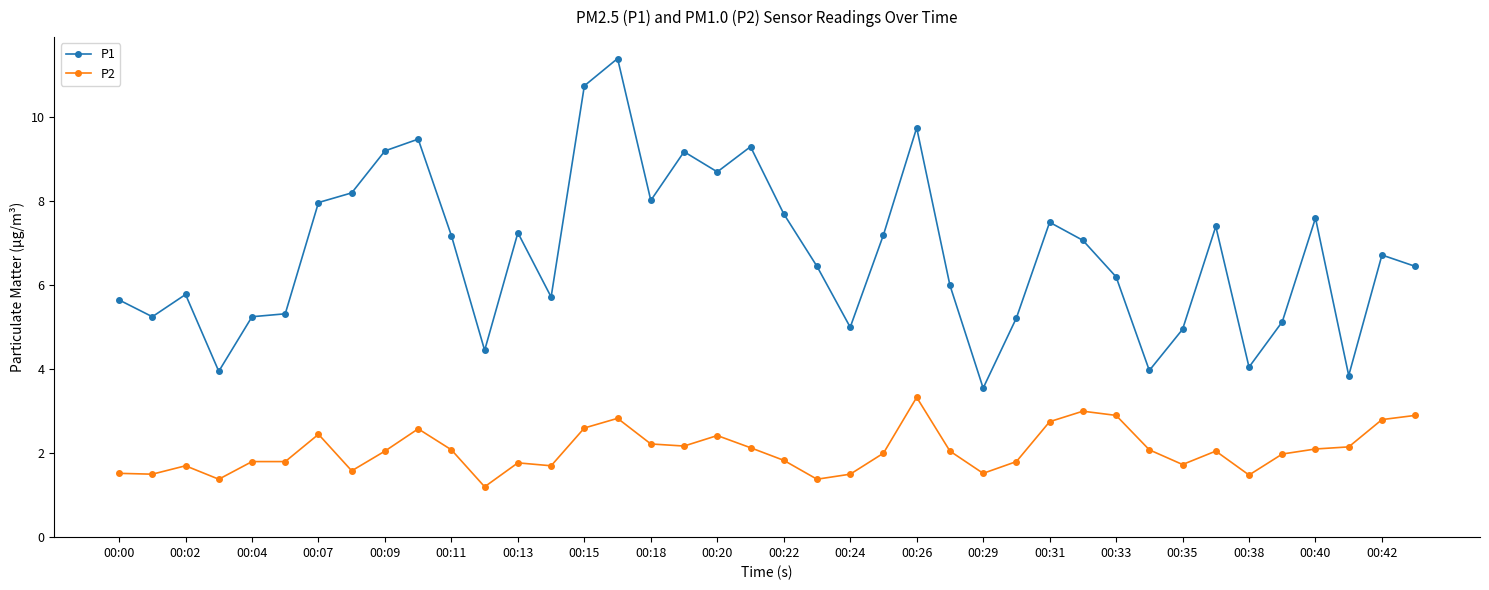

True or false: P2 and P1 cross at least once.

False